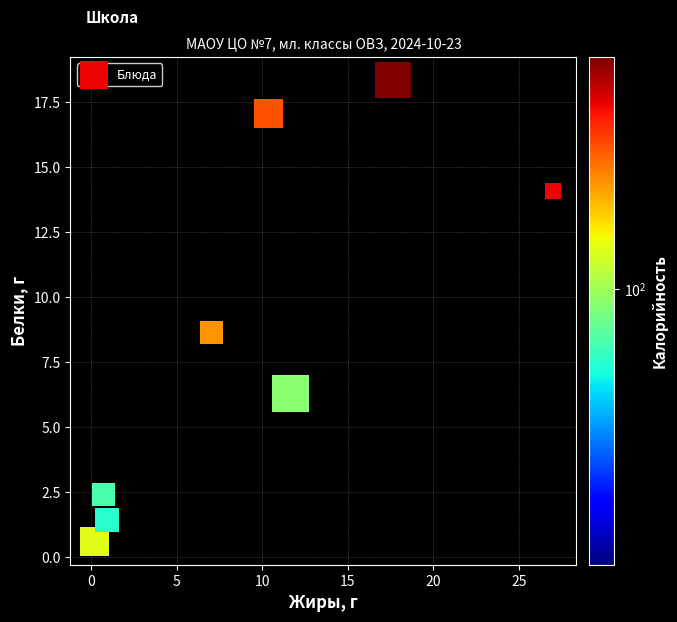

What Y value in the scatter plot is closest to 9?

8.6